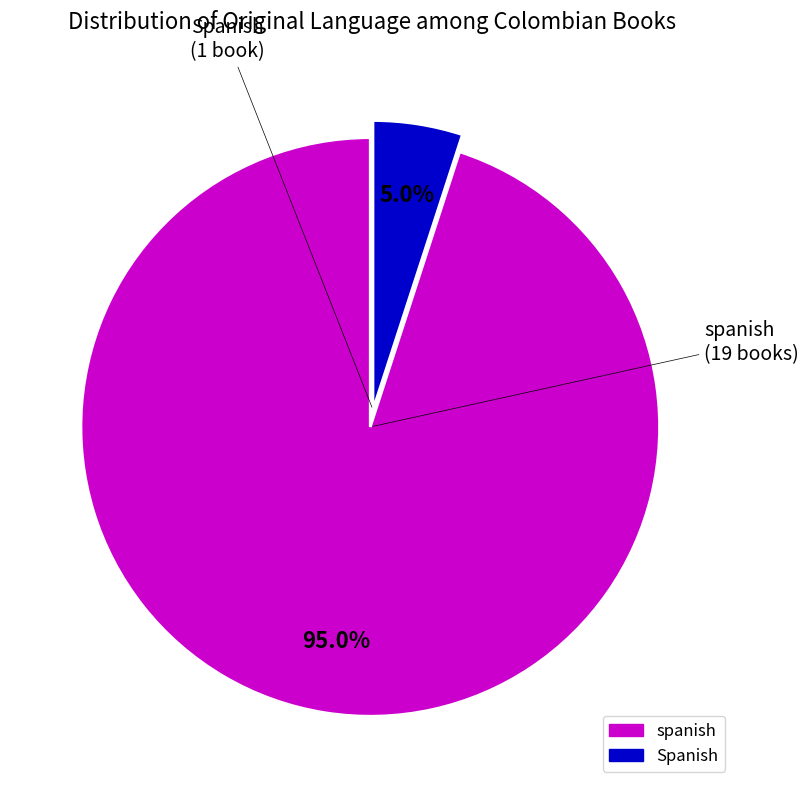

What percentage is the Spanish slice, to the nearest percent?

5%